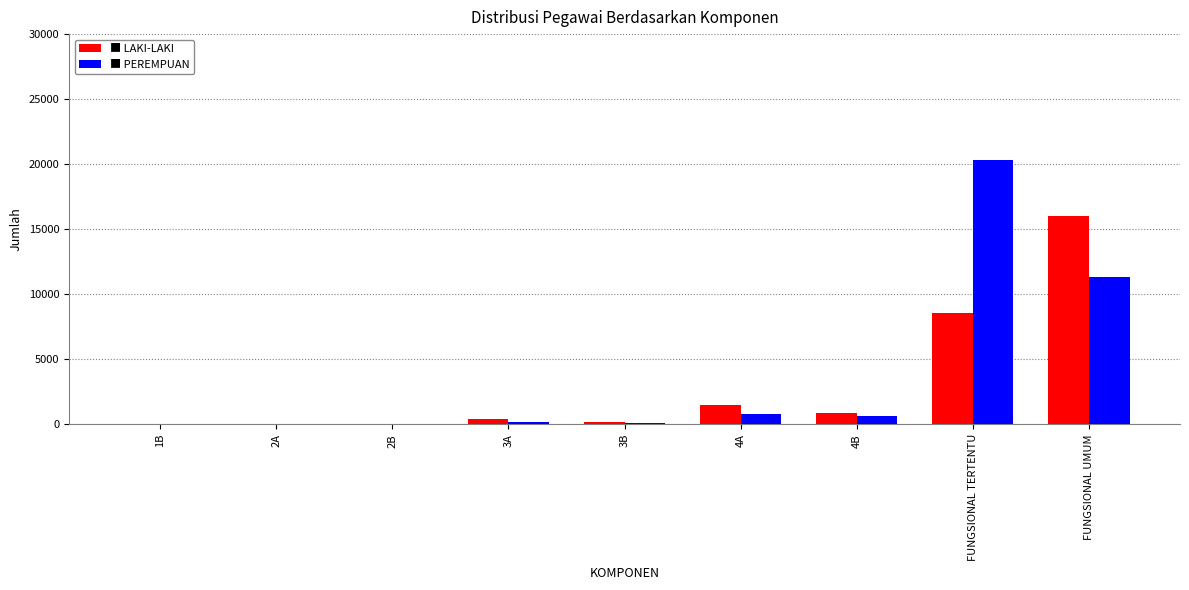

At which category is the sum across all series the highest?

FUNGSIONAL TERTENTU